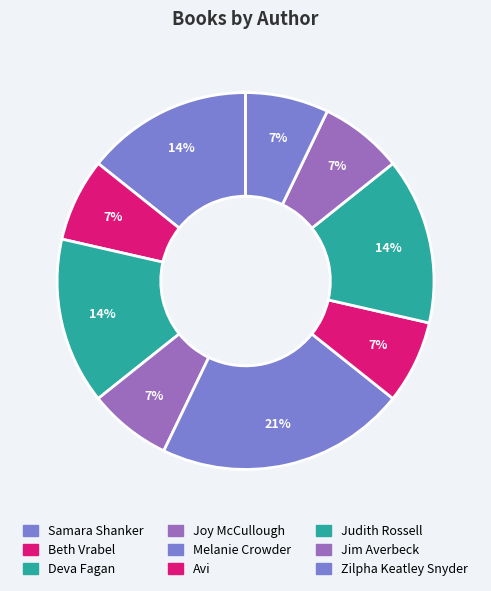

To the nearest percent, what percentage of the pie is Samara Shanker?

14%